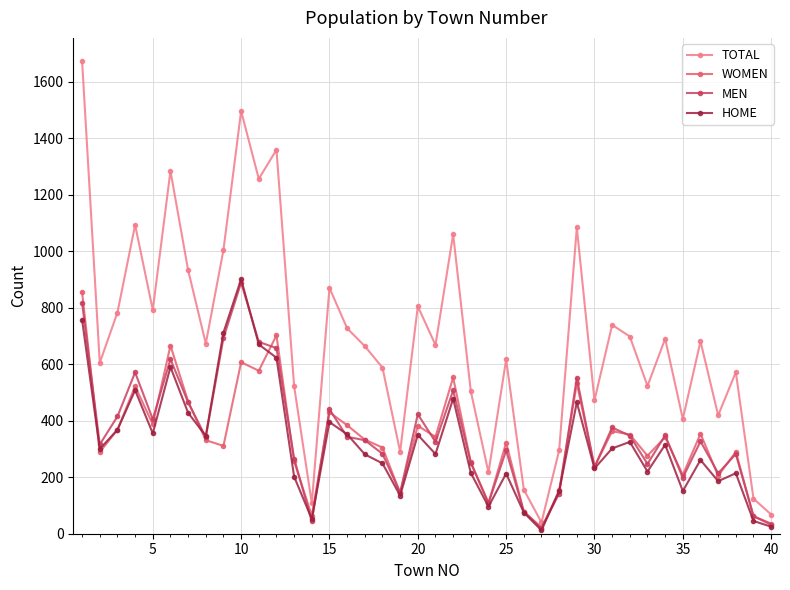

How many data points does each series have?

40